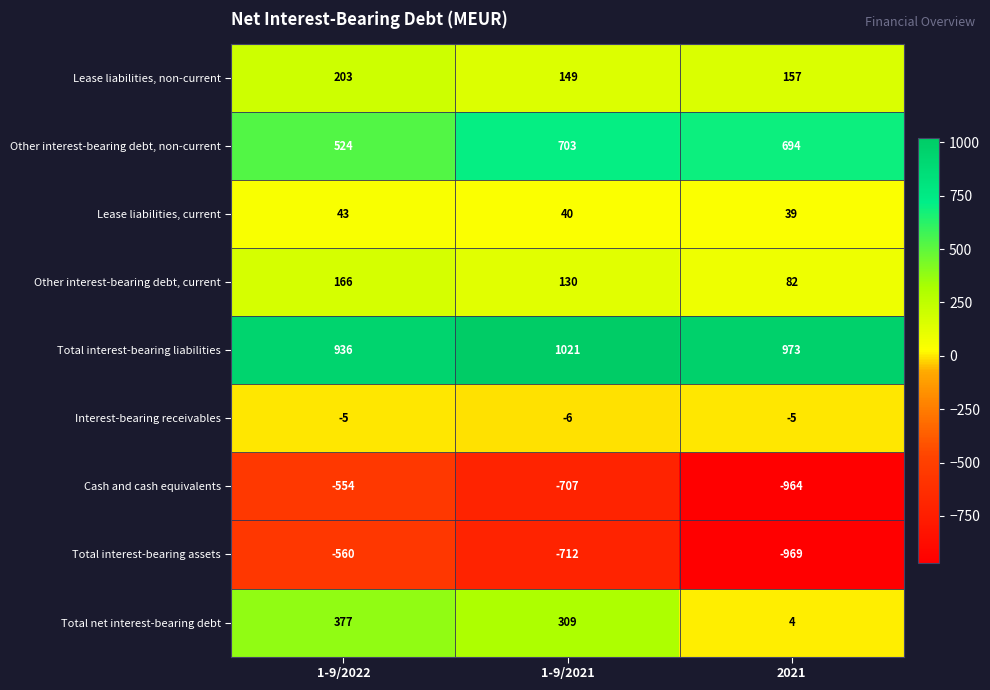

What is the highest value of the Other interest-bearing debt, non-current series?

703